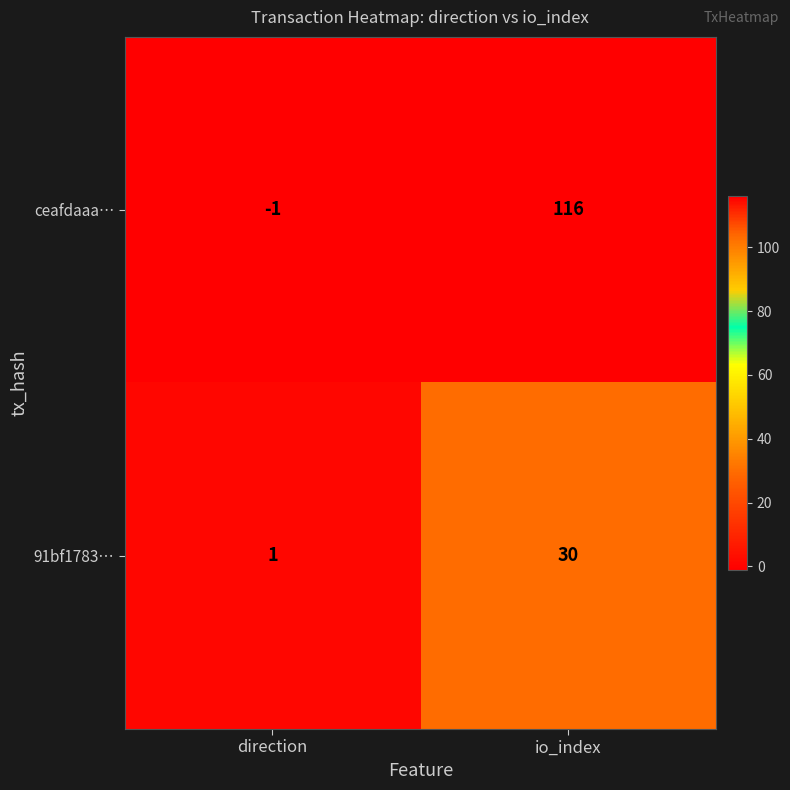

True or false: 91bf1783… has a value of 8 at io_index.

False